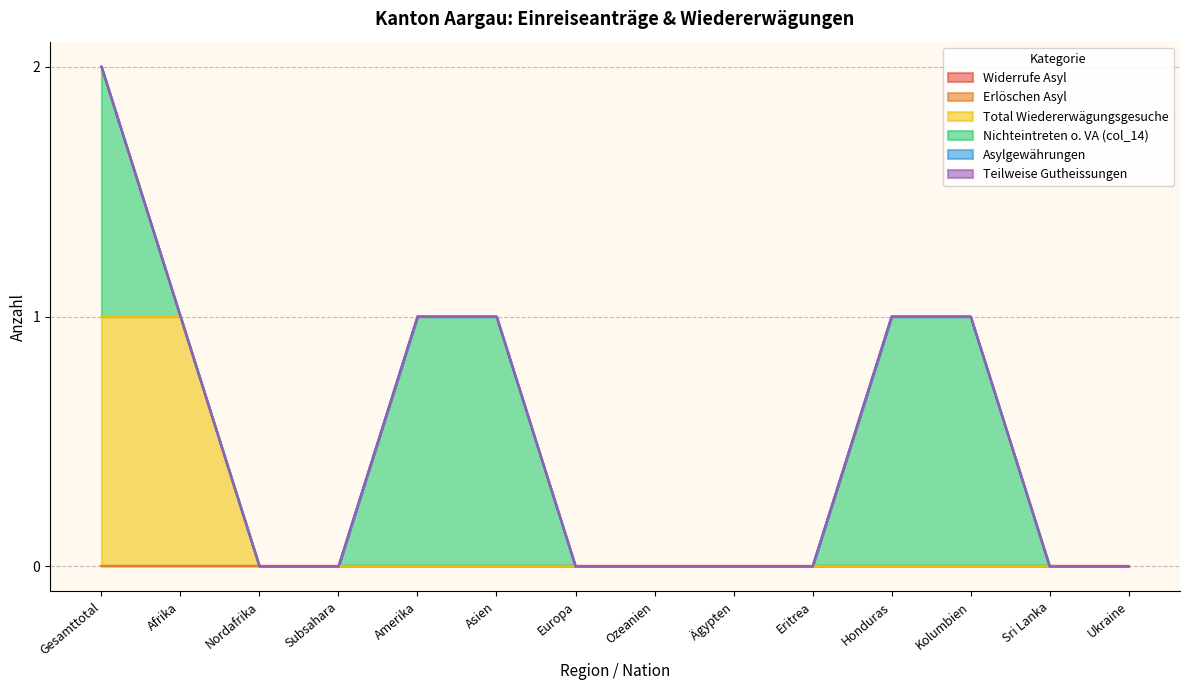

Reading left to right, transcribe all the data shown in this chart.

Widerrufe Asyl: Gesamttotal=0	Afrika=0	Nordafrika=0	Subsahara=0	Amerika=0	Asien=0	Europa=0	Ozeanien=0	Ägypten=0	Eritrea=0	Honduras=0	Kolumbien=0	Sri Lanka=0	Ukraine=0
Erlöschen Asyl: Gesamttotal=0	Afrika=0	Nordafrika=0	Subsahara=0	Amerika=0	Asien=0	Europa=0	Ozeanien=0	Ägypten=0	Eritrea=0	Honduras=0	Kolumbien=0	Sri Lanka=0	Ukraine=0
Total Wiedererwägungsgesuche: Gesamttotal=1	Afrika=1	Nordafrika=0	Subsahara=0	Amerika=0	Asien=0	Europa=0	Ozeanien=0	Ägypten=0	Eritrea=0	Honduras=0	Kolumbien=0	Sri Lanka=0	Ukraine=0
Nichteintreten o. VA (col_14): Gesamttotal=1	Afrika=0	Nordafrika=0	Subsahara=0	Amerika=1	Asien=1	Europa=0	Ozeanien=0	Ägypten=0	Eritrea=0	Honduras=1	Kolumbien=1	Sri Lanka=0	Ukraine=0
Asylgewährungen: Gesamttotal=0	Afrika=0	Nordafrika=0	Subsahara=0	Amerika=0	Asien=0	Europa=0	Ozeanien=0	Ägypten=0	Eritrea=0	Honduras=0	Kolumbien=0	Sri Lanka=0	Ukraine=0
Teilweise Gutheissungen: Gesamttotal=0	Afrika=0	Nordafrika=0	Subsahara=0	Amerika=0	Asien=0	Europa=0	Ozeanien=0	Ägypten=0	Eritrea=0	Honduras=0	Kolumbien=0	Sri Lanka=0	Ukraine=0